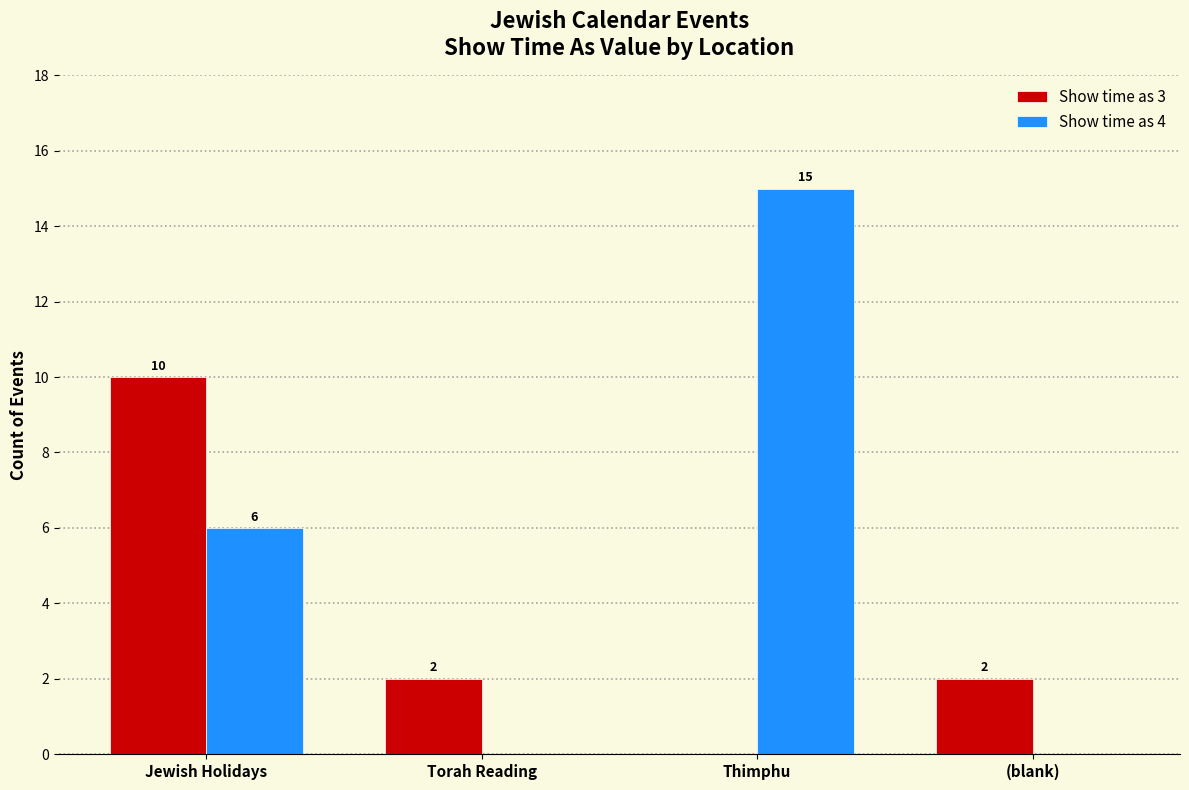

Count the number of data series in this chart.

2